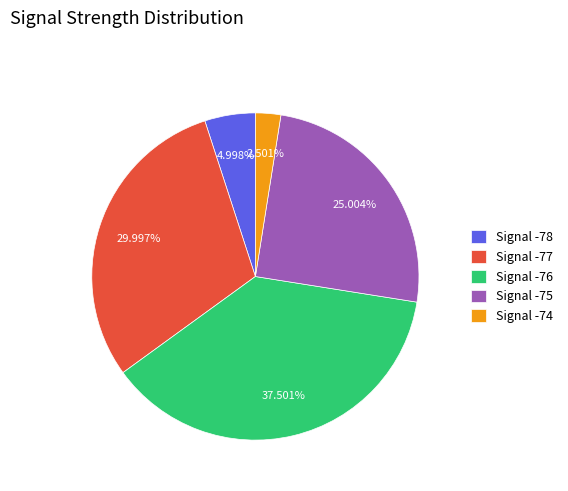

Does Signal -77 represent more than half of the total?

No